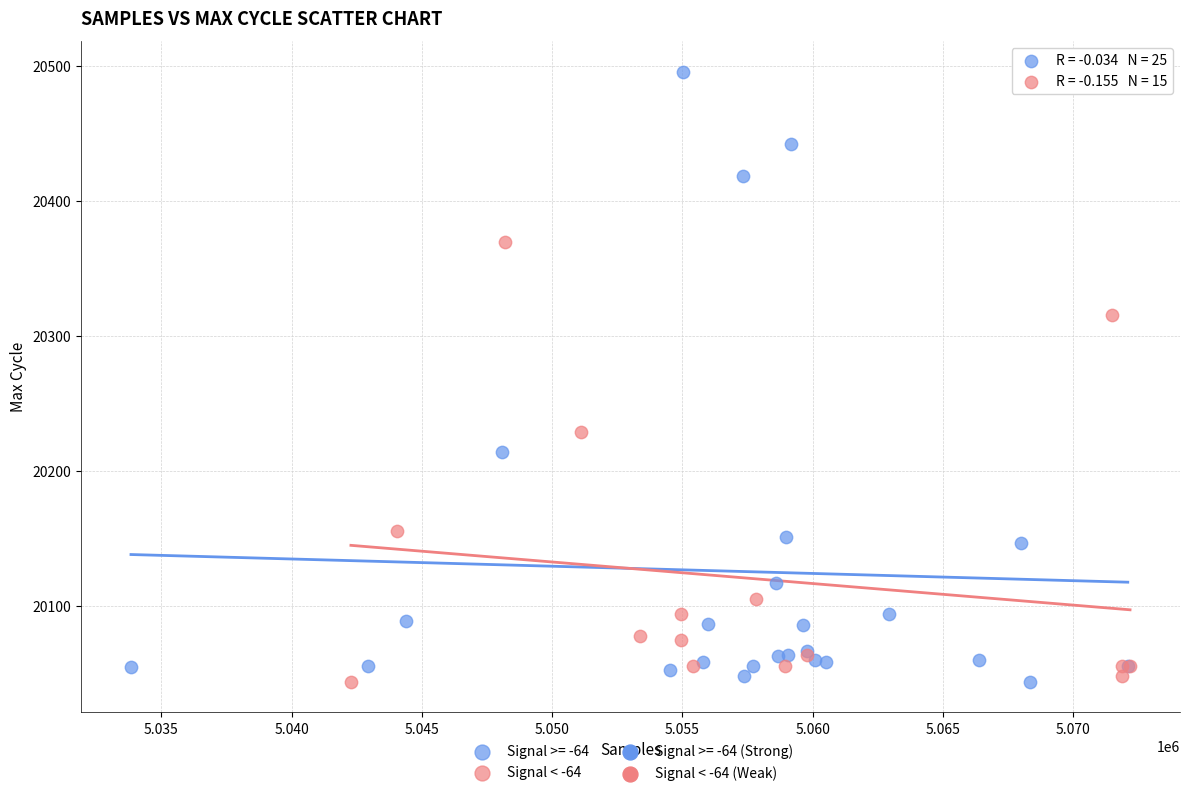

Which series has the widest spread of Y values?

Signal >= -64